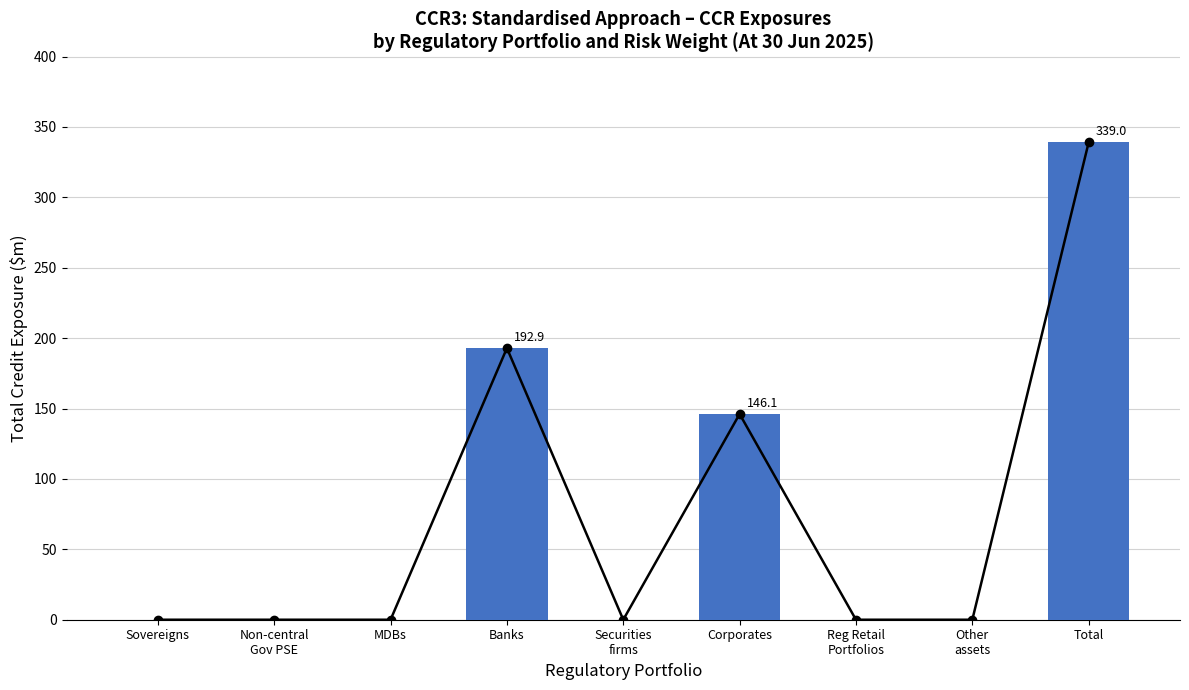

Does the chart contain stacked bars?

No